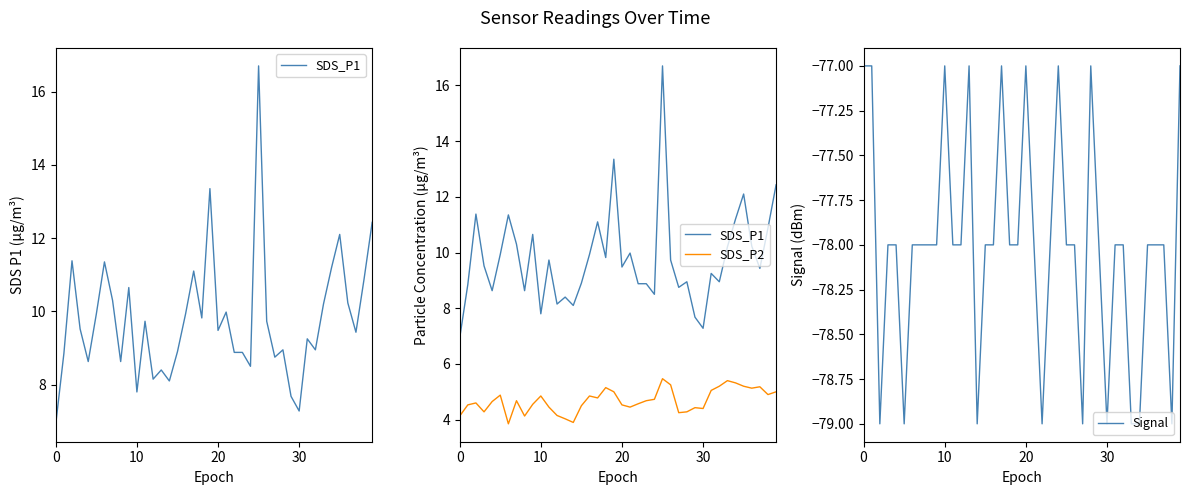

True or false: Signal and SDS_P2 cross at least once.

False